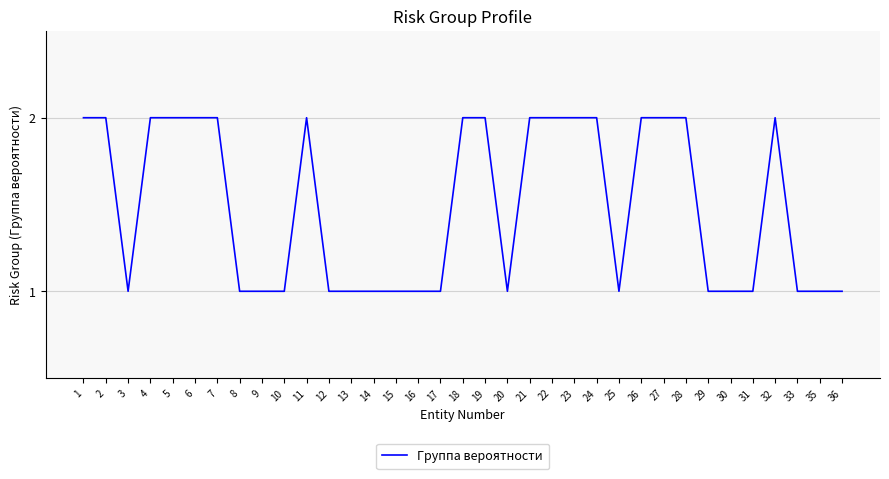

Approximately how many times larger is the value at 10 compared to 5?

0.5